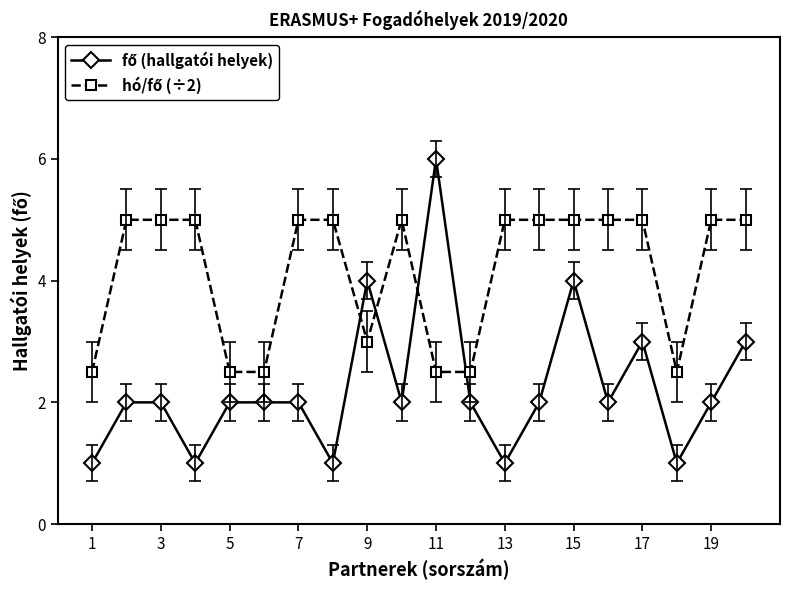

What is the greatest value displayed?

6.0